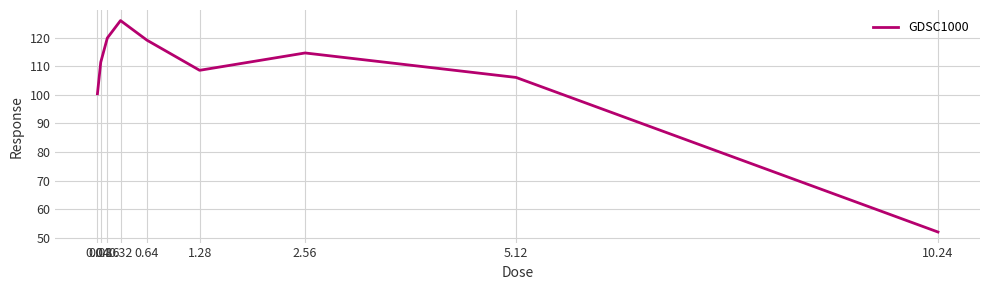

How many distinct data groups are displayed?

1